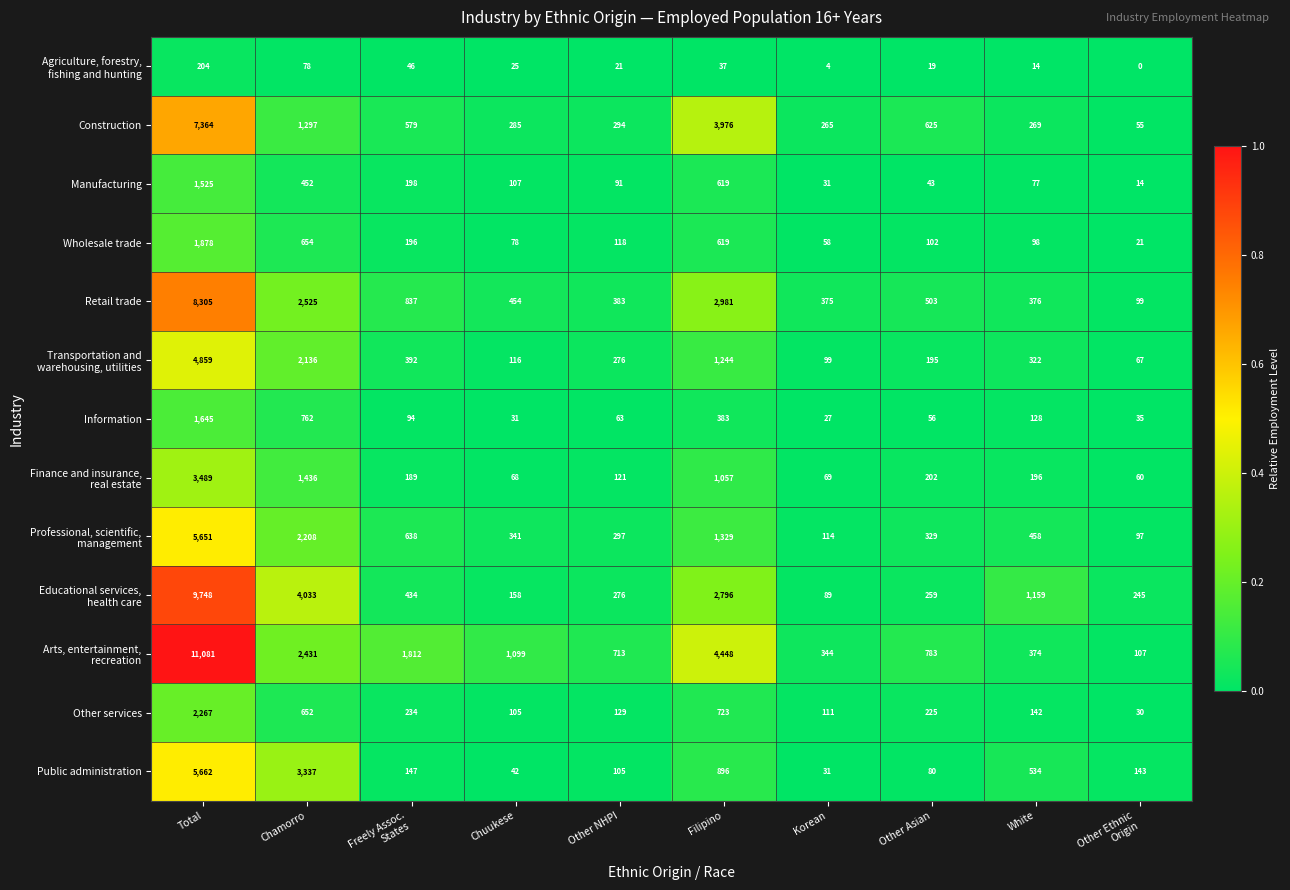

Which series changed the most between Chuukese and Other Asian?

Construction